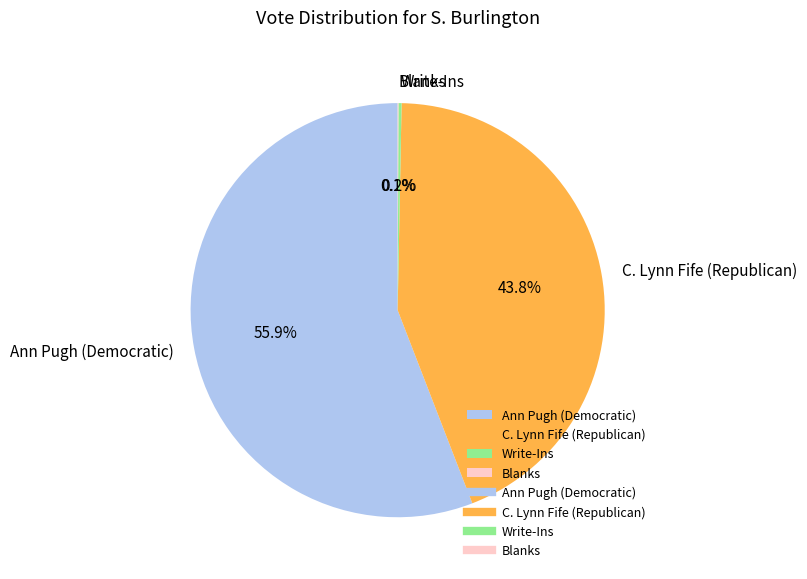

Is there any slice that represents more than half of the pie?

Yes